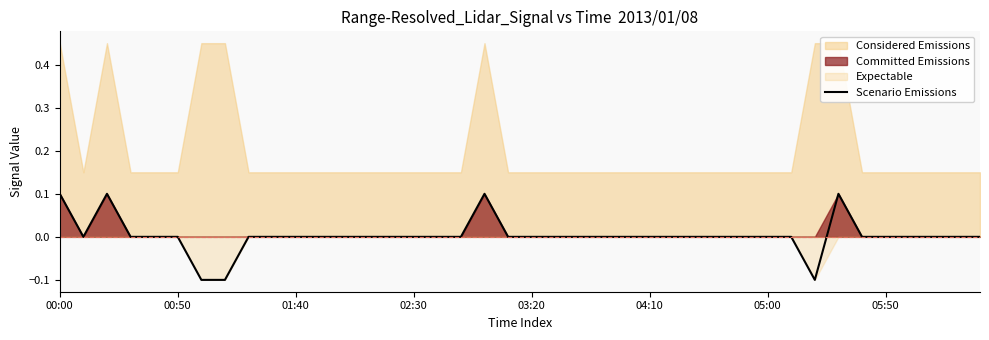

What is the sum of all values?

0.1